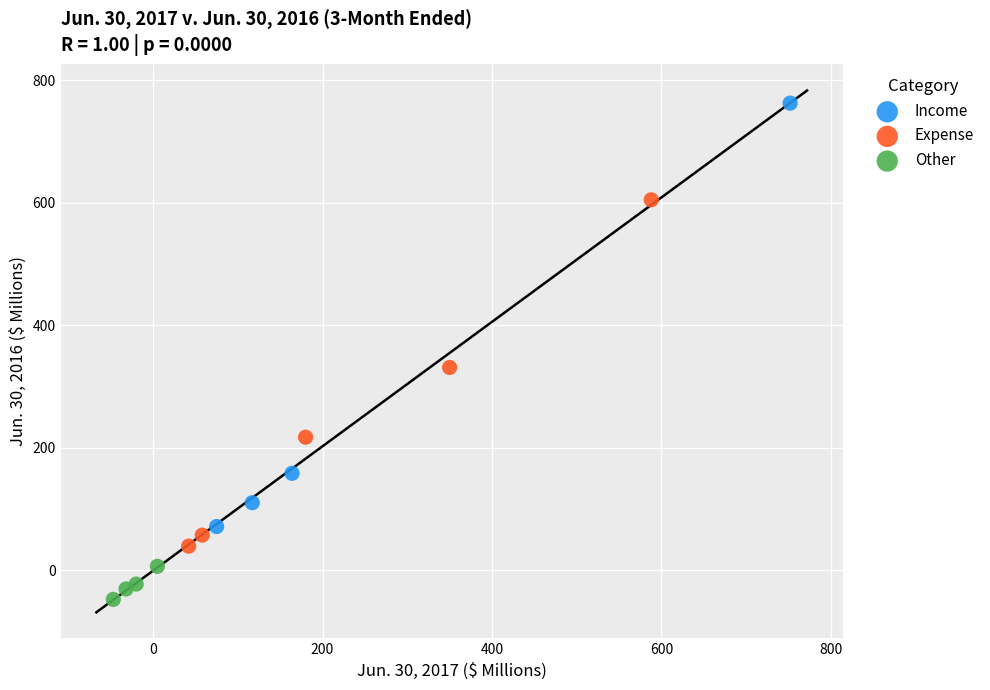

Which series reaches the maximum Y coordinate?

Income